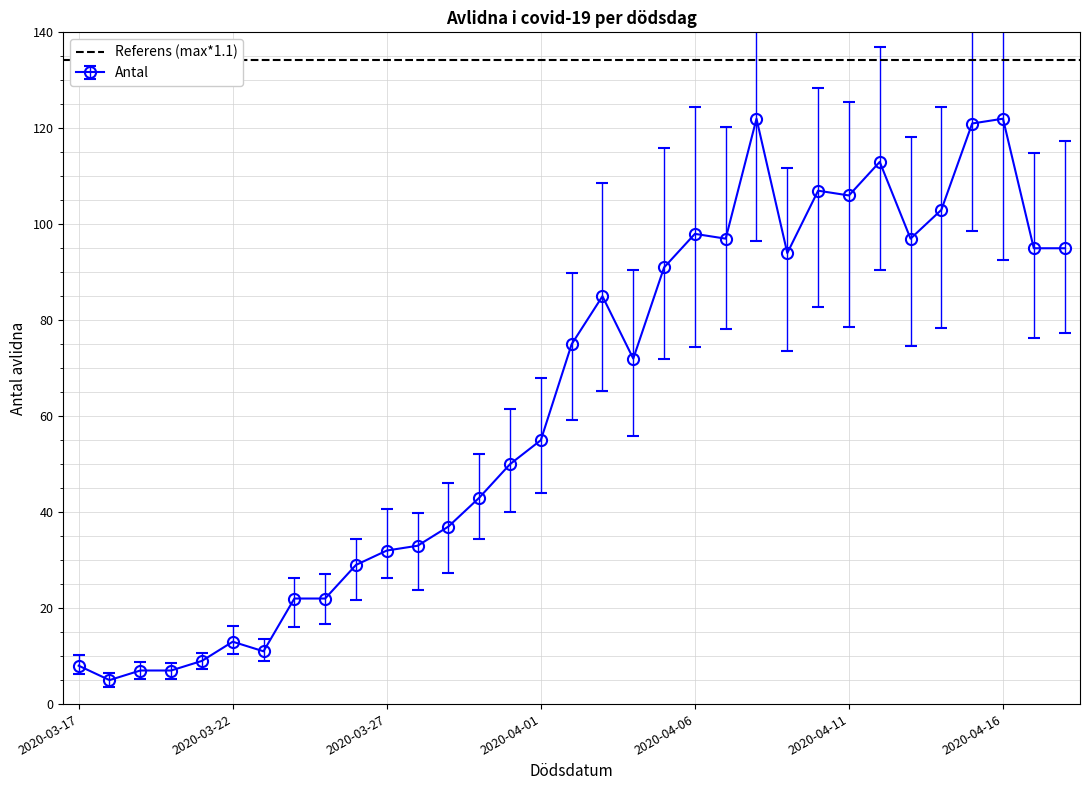

What is the difference between the second highest and minimum values?

117